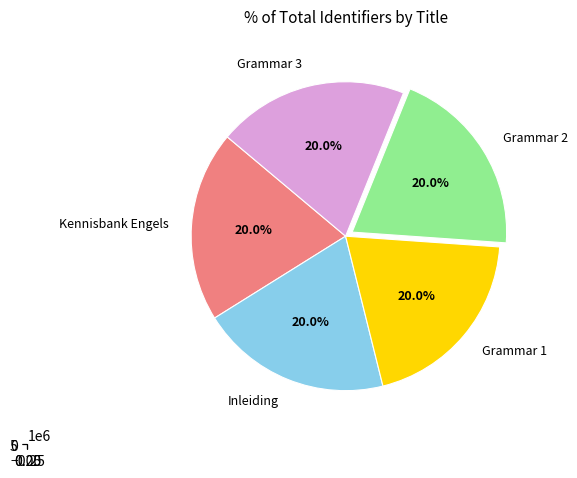

What percentage is the Grammar 3 slice, to the nearest percent?

20%